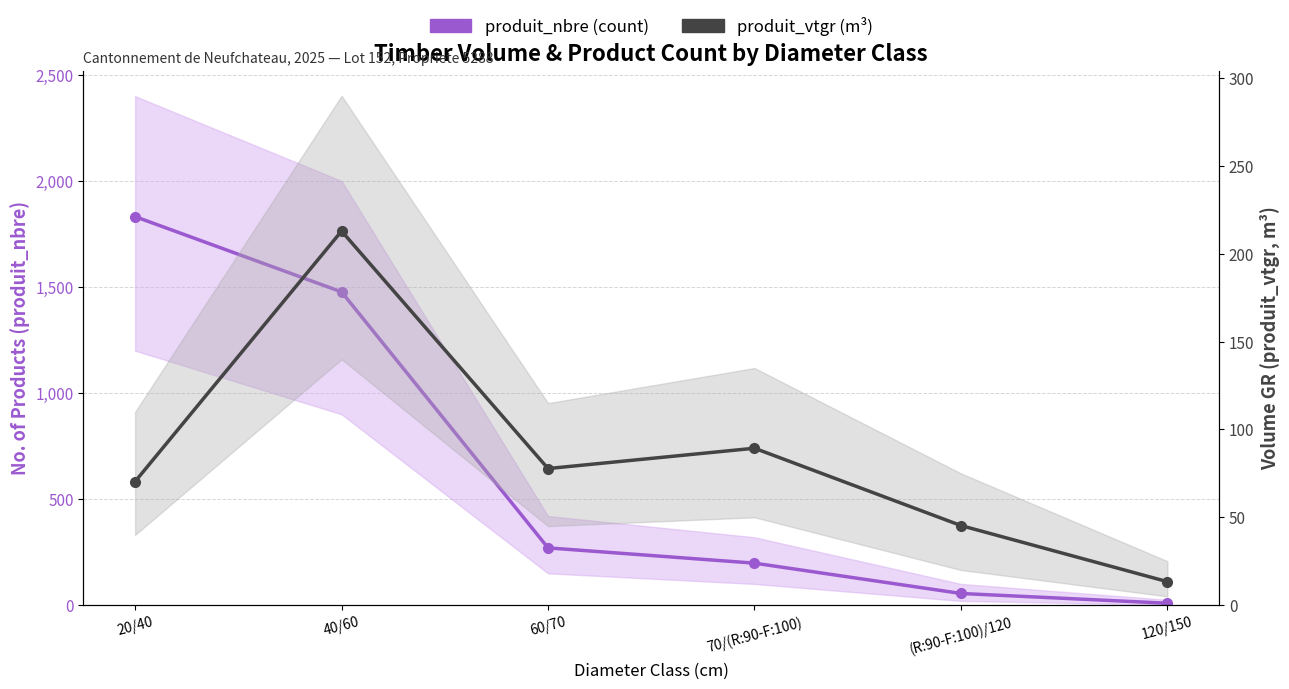

What is the label of the 4th point from the left?

70/(R:90-F:100)